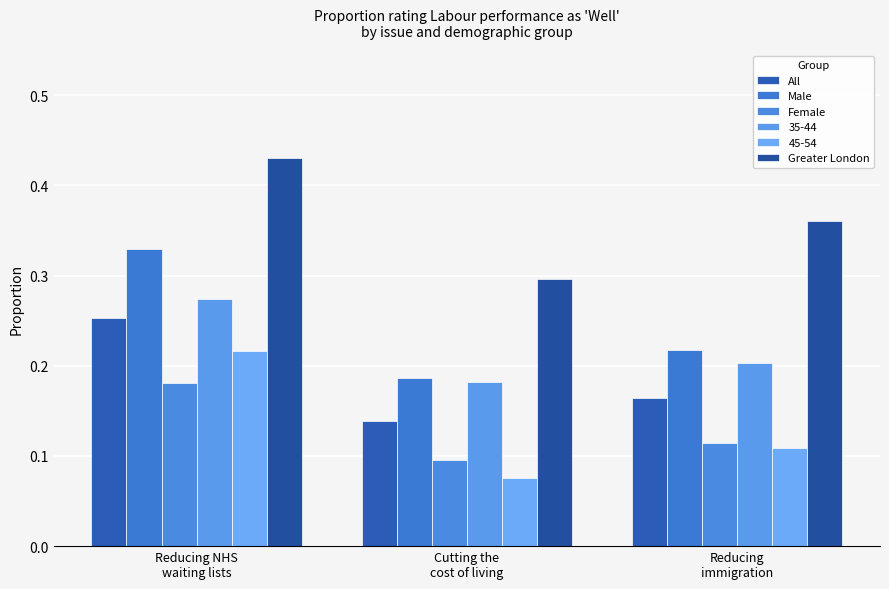

Are the bars horizontal?

No